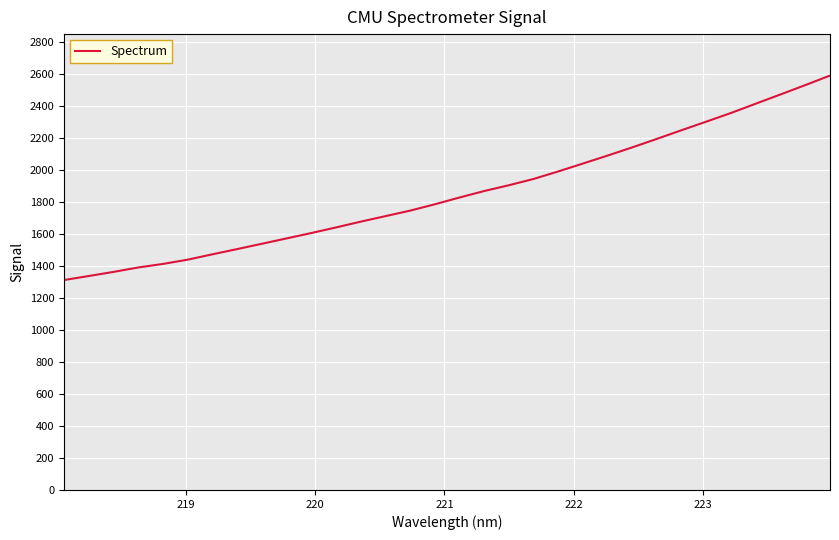

What is the difference between the maximum and minimum values?

1278.6